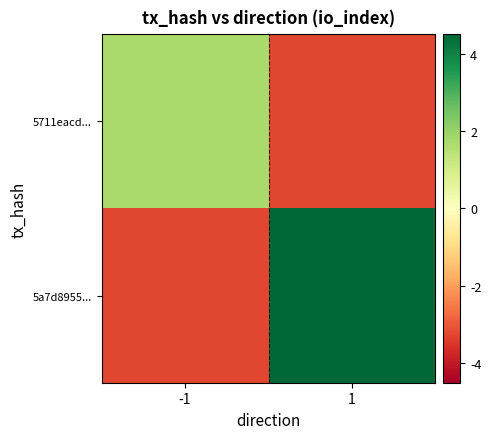

What is the total value across all series at -1?

-1.5